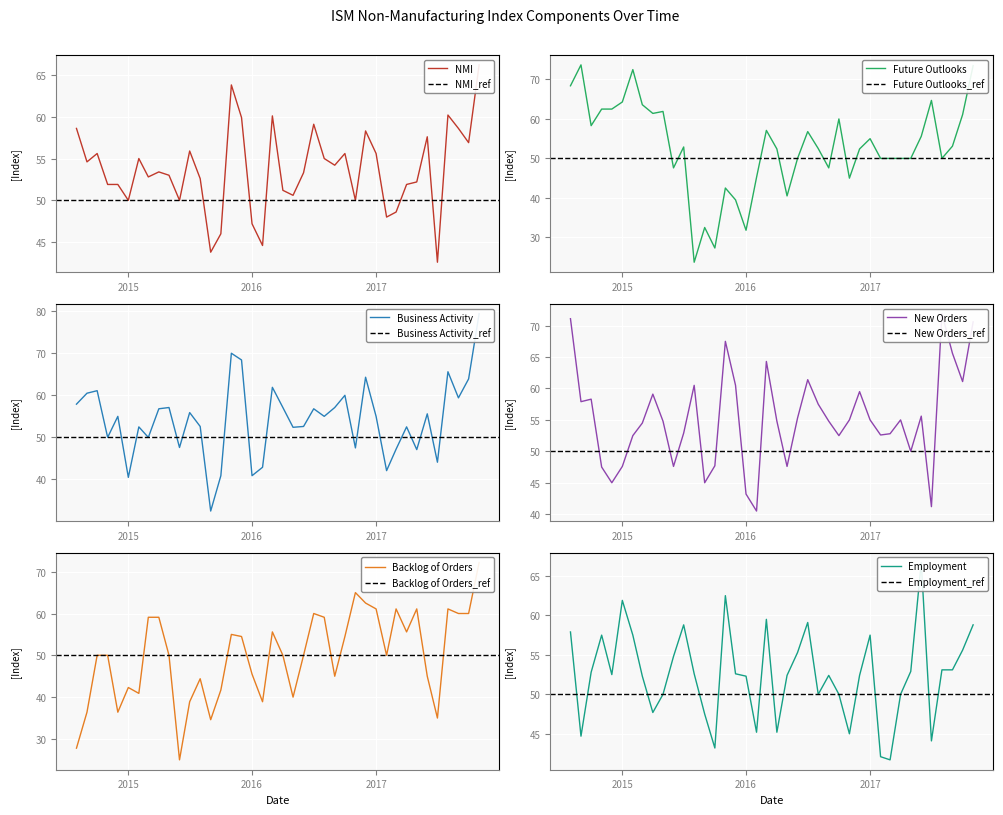

Where do Future Outlooks and Employment first cross each other?

2015-05-01 and 2015-06-01